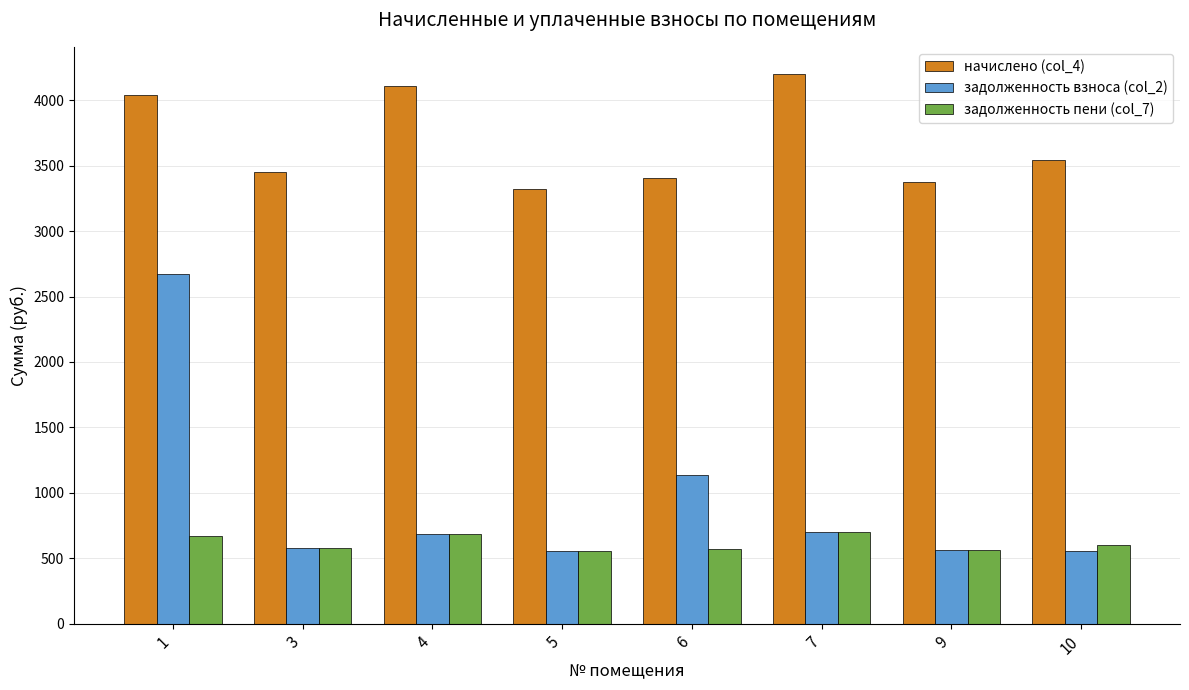

At which label is начислено (col_4) closest to 3758?

10